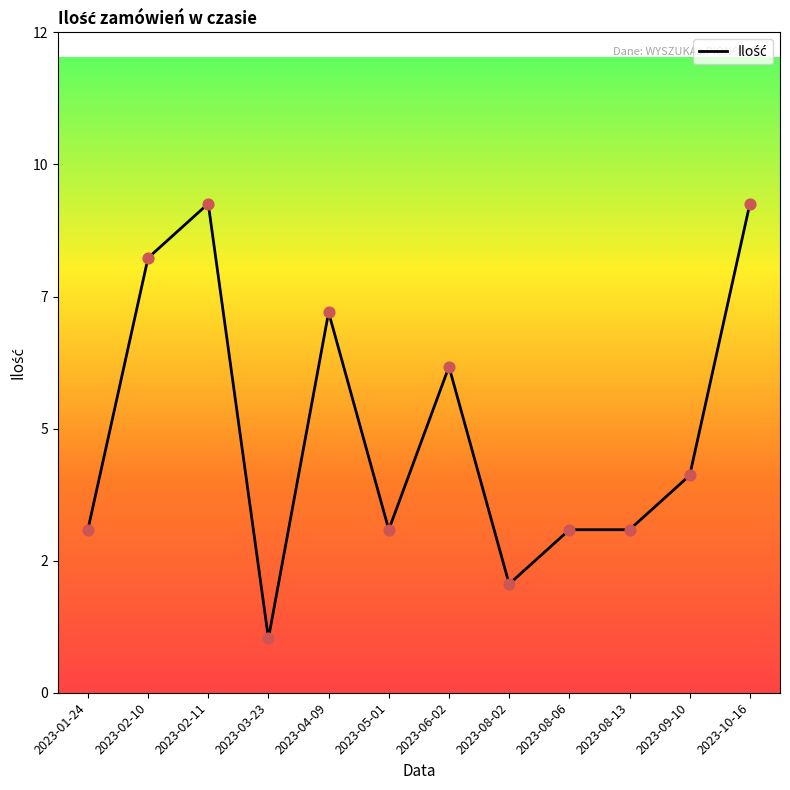

Does the chart have visible grid lines?

No